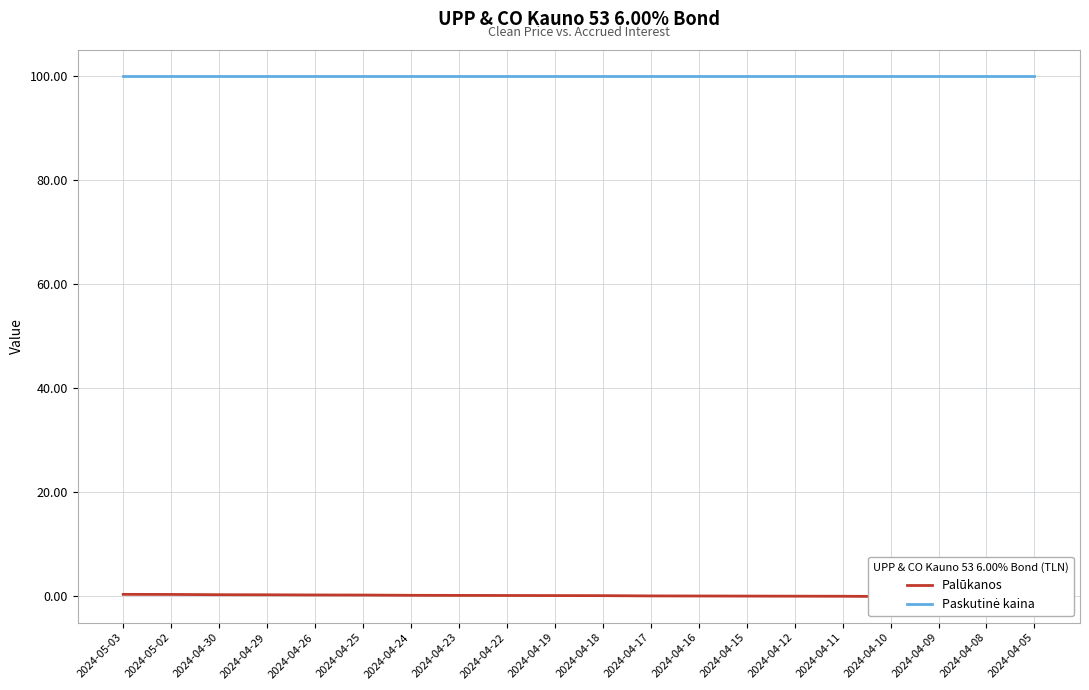

What is the total value across all series at 2024-04-25?

100.1